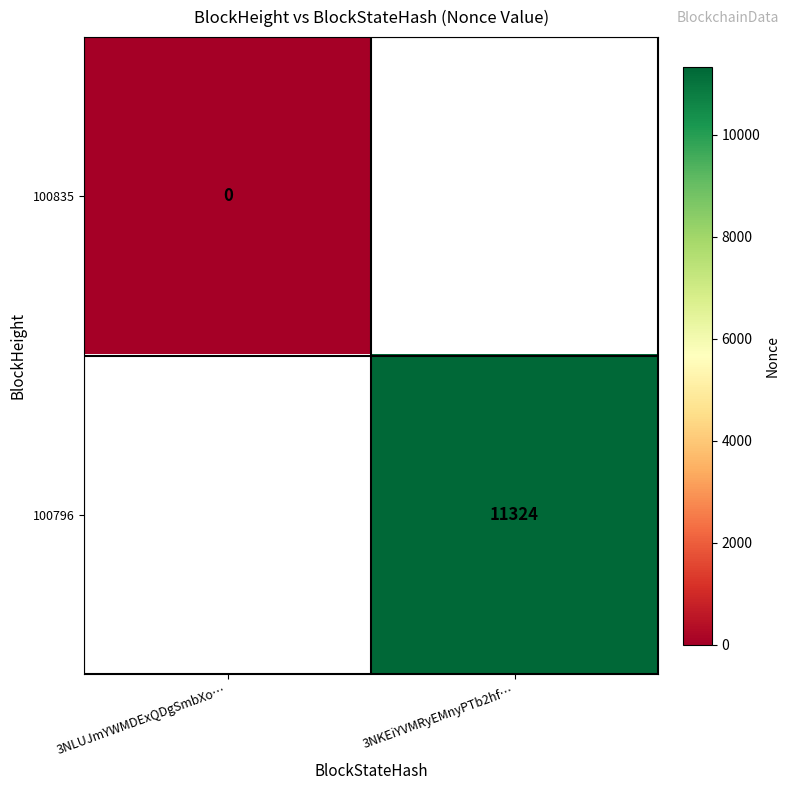

True or false: 100796 has a value of 14781 at 3NKEiYVMRyEMnyPTb2hf….

False